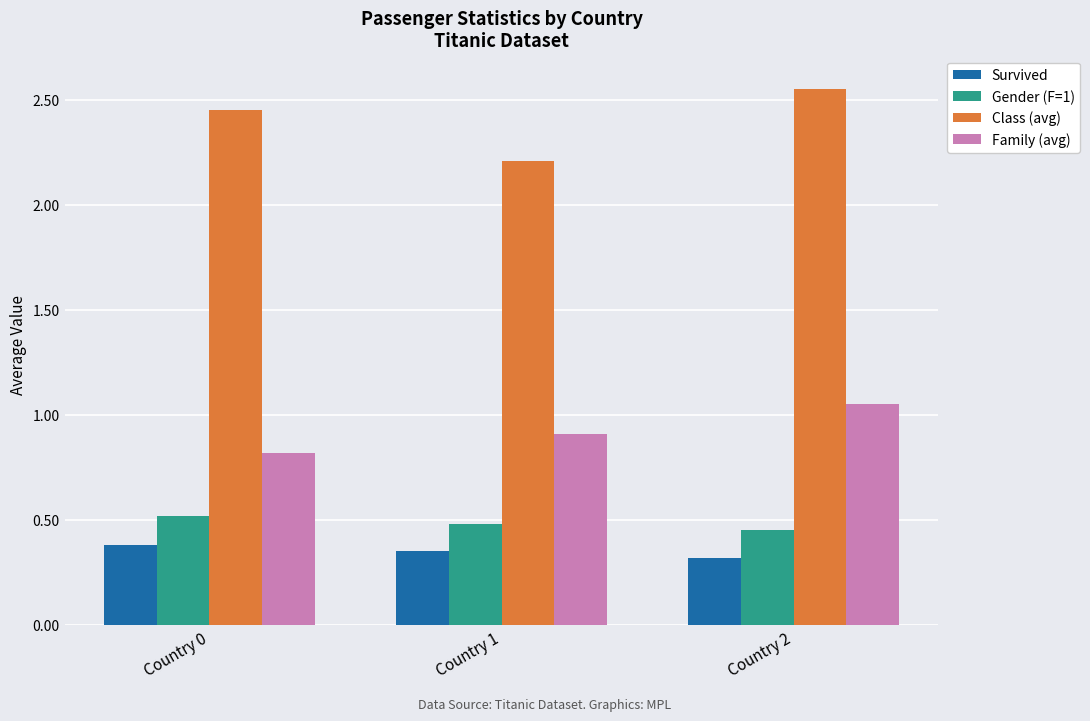

Rank the series at Country 2 from highest to lowest value.

Class (avg), Family (avg), Gender (F=1), Survived